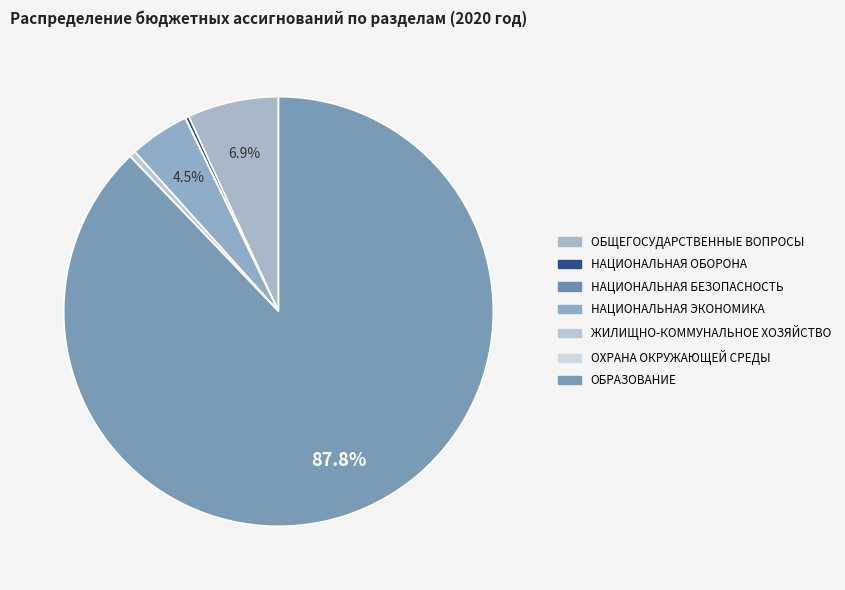

Does any single category account for the majority?

Yes